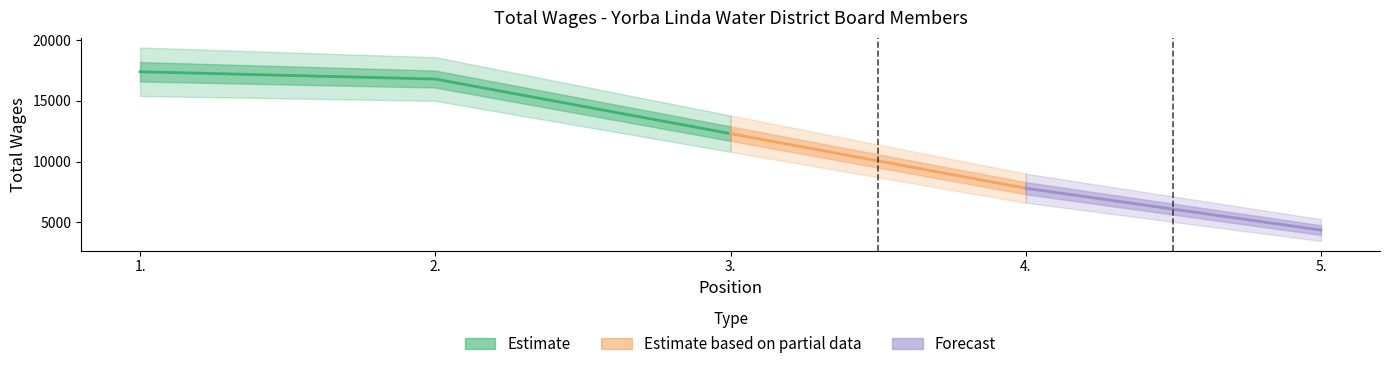

Reading left to right, list all the values displayed in this chart.

1.=17400	2.=16800	3.=12300	4.=7800	5.=4350